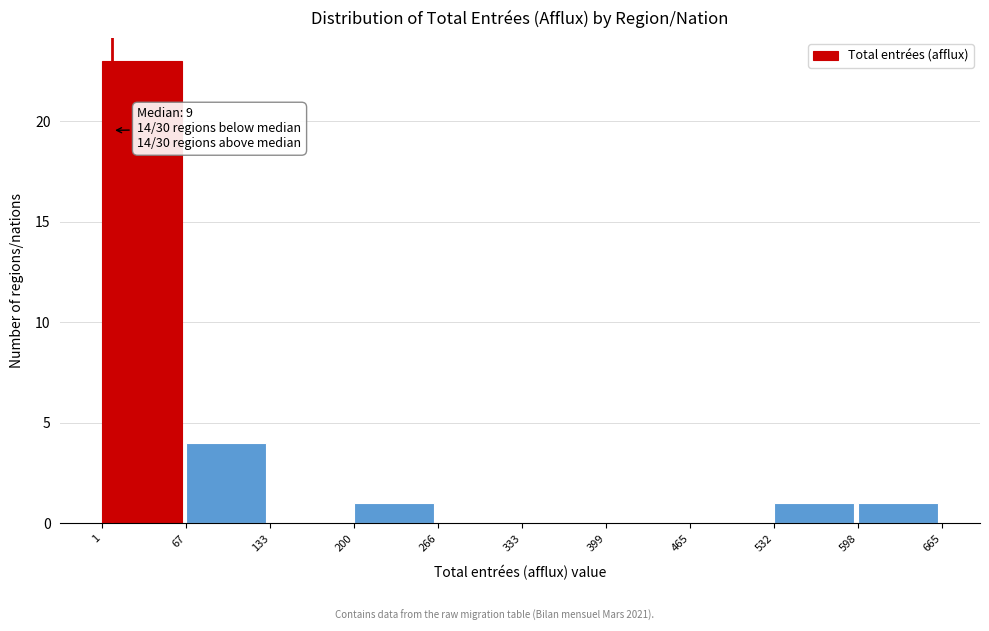

Which range on the x-axis has the tallest bar?

1 to 67